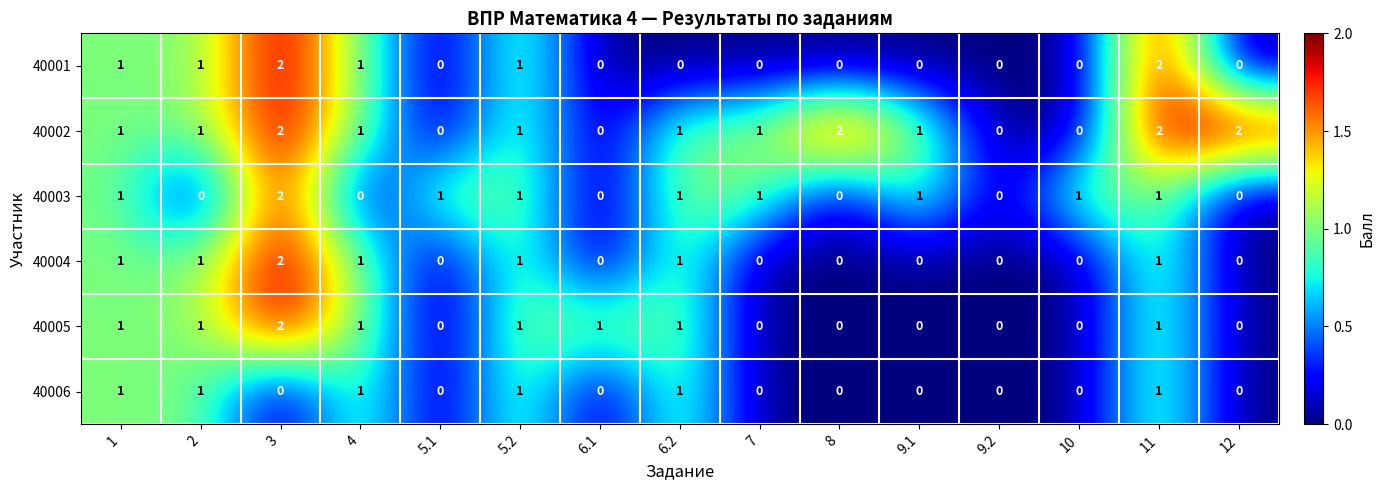

How many 40001 values are between 0 and 1?

13